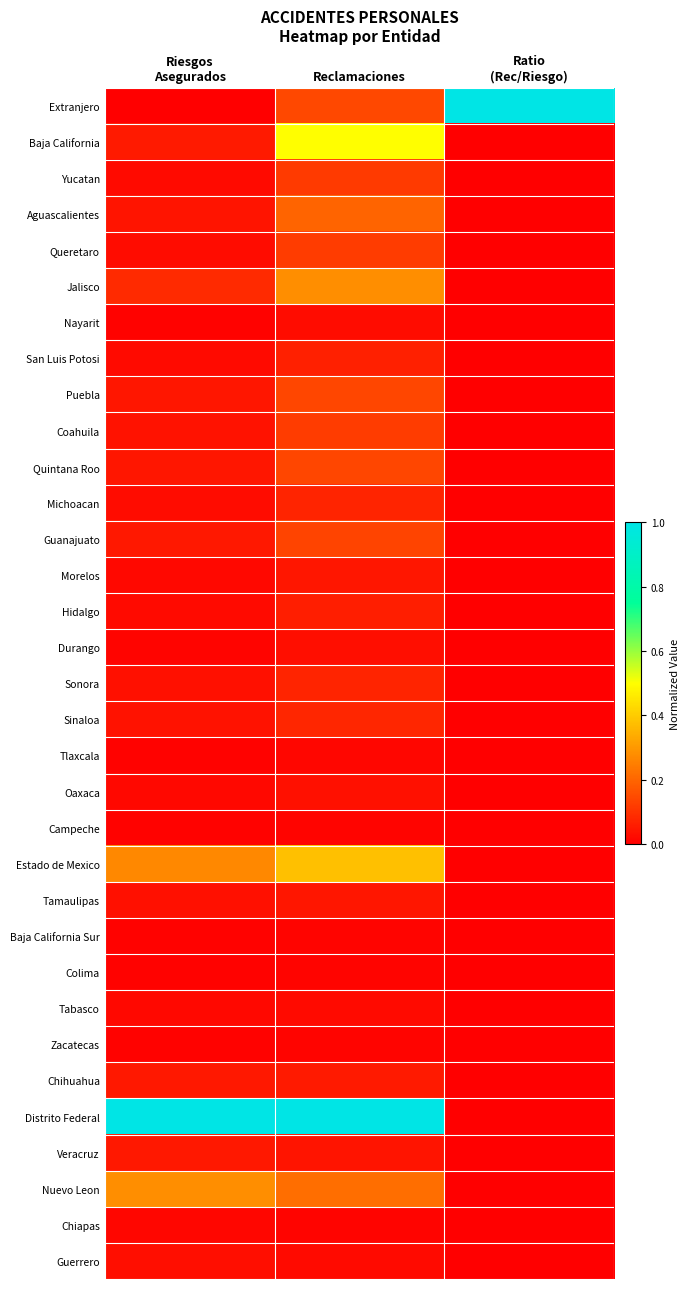

List the series in order of their peak value, highest first.

Extranjero, Distrito Federal, Baja California, Estado de Mexico, Nuevo Leon, Jalisco, Aguascalientes, Puebla, Quintana Roo, Guanajuato, Queretaro, Coahuila, Yucatan, Sinaloa, Sonora, Michoacan, San Luis Potosi, Hidalgo, Chihuahua, Veracruz, Tamaulipas, Morelos, Oaxaca, Guerrero, Durango, Nayarit, Tabasco, Chiapas, Tlaxcala, Zacatecas, Baja California Sur, Campeche, Colima